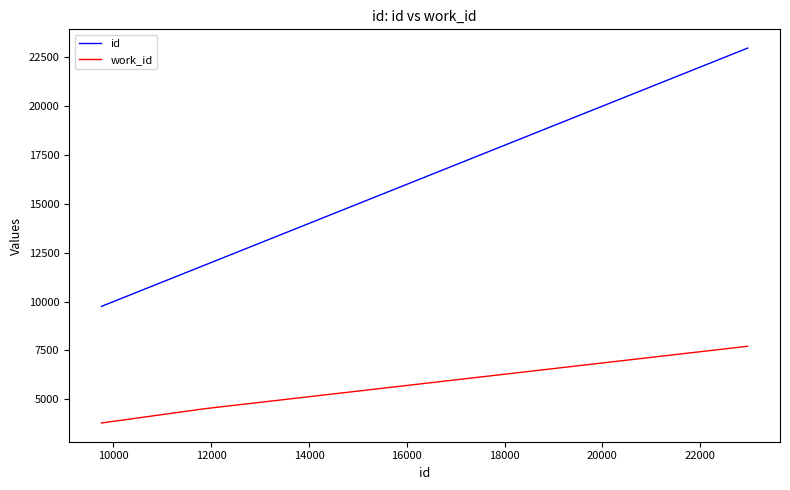

List the series in order of their peak value, lowest first.

work_id, id